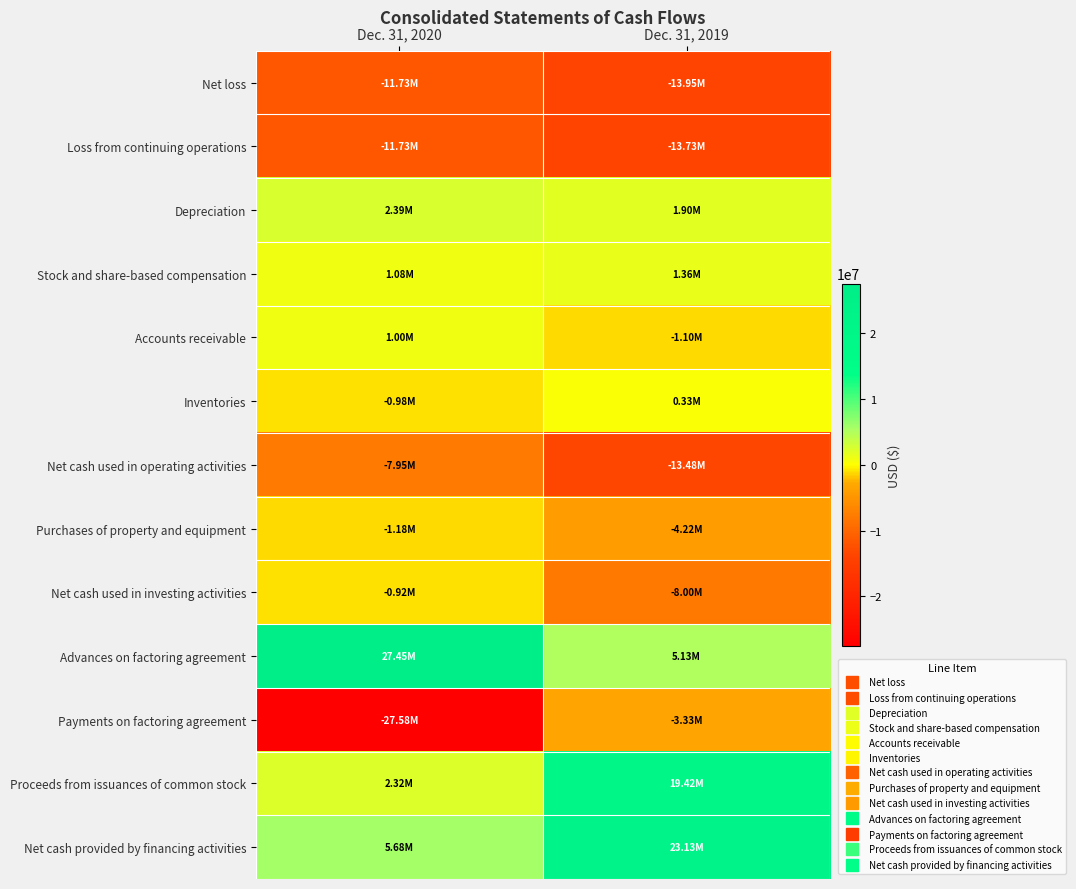

Count the number of data series in this chart.

13